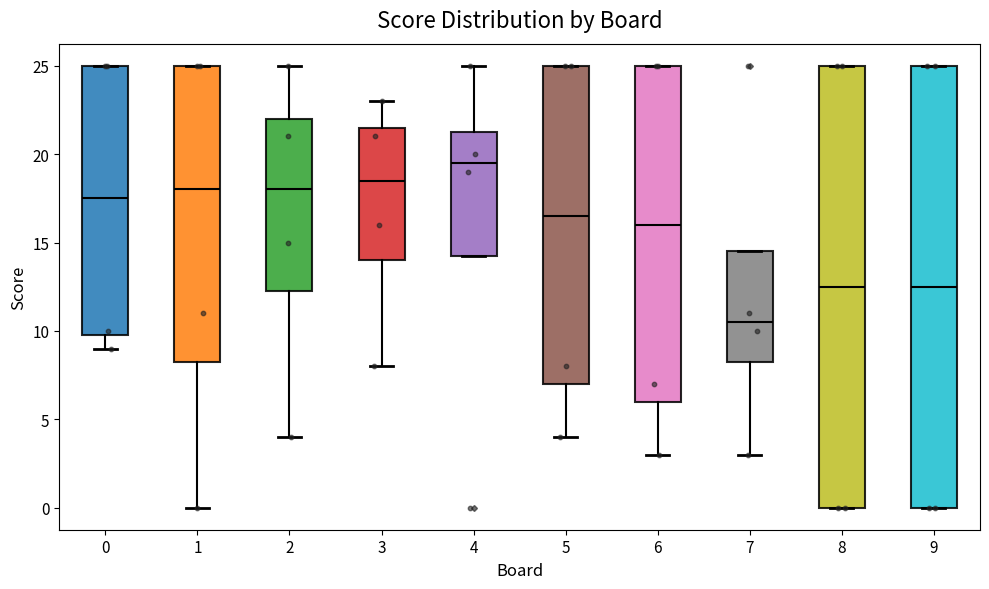

Reading left to right, read every box against the y-axis: the position of its median line, the range the box covers, and the ends of its whiskers. The values are not printed on the chart, so give them approximately, as read against the axis.

0: median 17.5, box 10.0 to 25.0, whiskers 9.0 to 25.0
1: median 18.0, box 8.5 to 25.0, whiskers 0.0 to 25.0
2: median 18.0, box 12.5 to 22.0, whiskers 4.0 to 25.0
3: median 18.5, box 14.0 to 21.5, whiskers 8.0 to 23.0
4: median 19.5, box 14.5 to 21.5, whiskers 14.5 to 25.0
5: median 16.5, box 7.0 to 25.0, whiskers 4.0 to 25.0
6: median 16.0, box 6.0 to 25.0, whiskers 3.0 to 25.0
7: median 10.5, box 8.5 to 14.5, whiskers 3.0 to 14.5
8: median 12.5, box 0.0 to 25.0, whiskers 0.0 to 25.0
9: median 12.5, box 0.0 to 25.0, whiskers 0.0 to 25.0